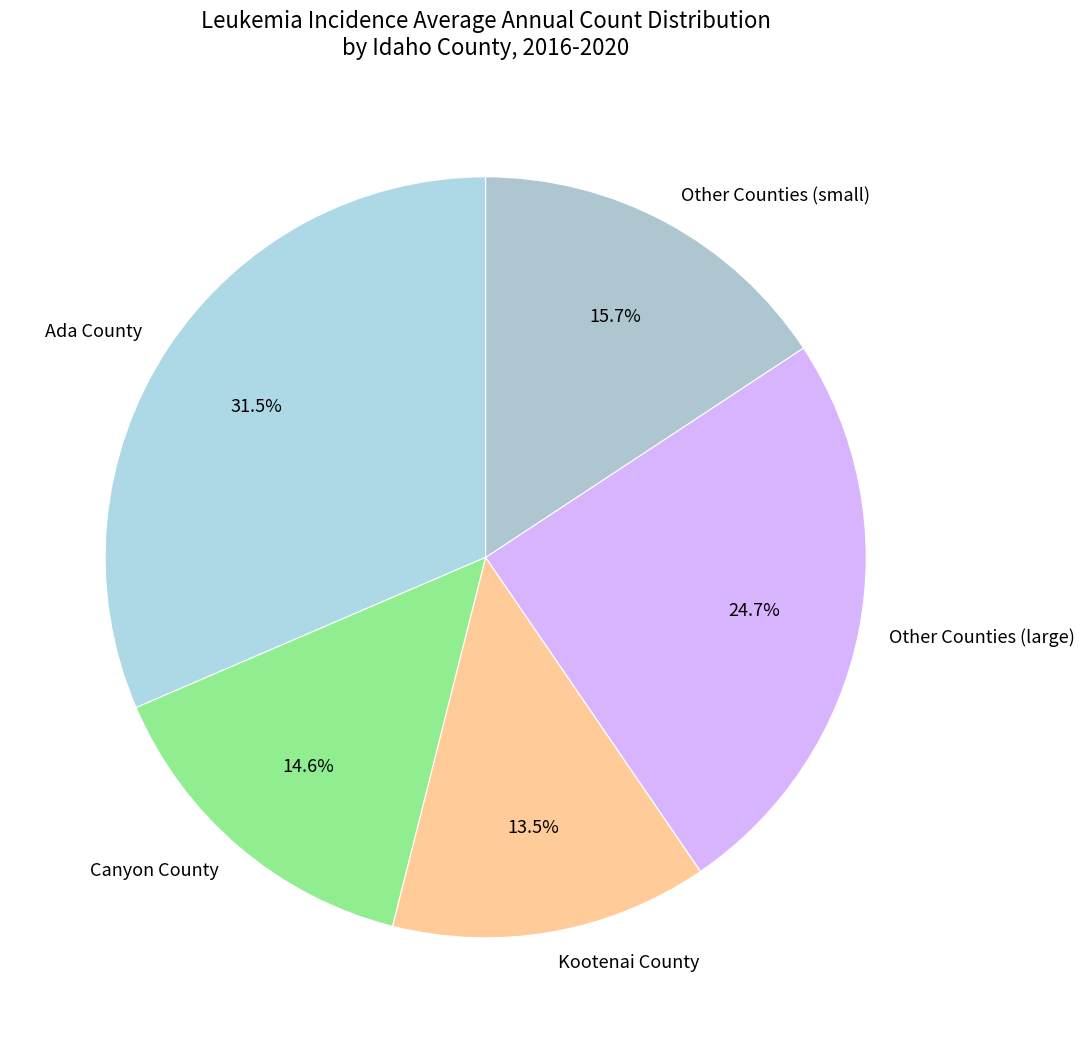

What is the ratio of the value at Kootenai County to the value at Ada County?

0.4